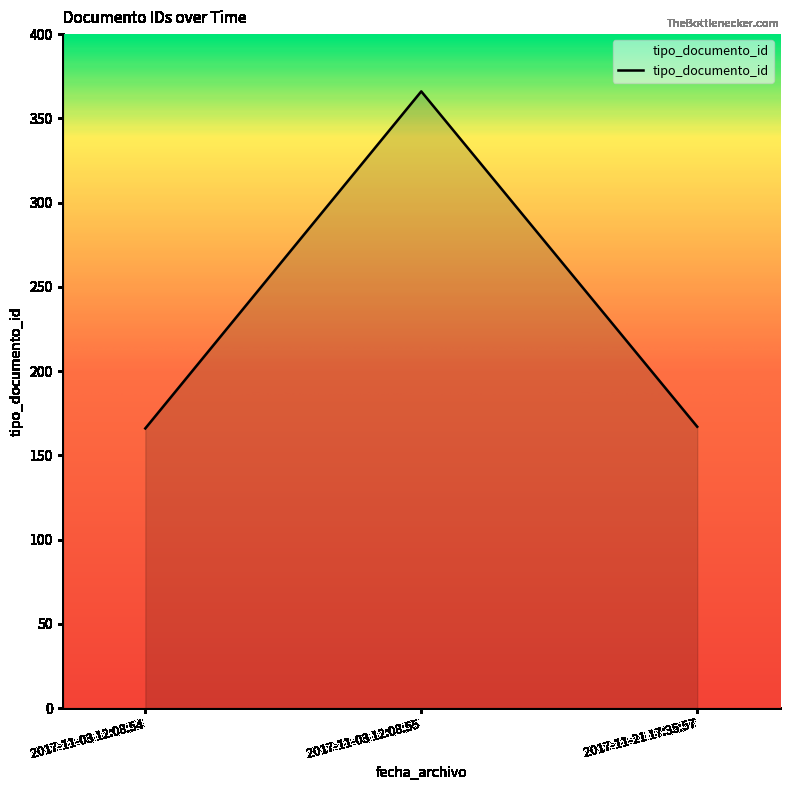

What position from the left is 2017-11-03 12:08:55?

2